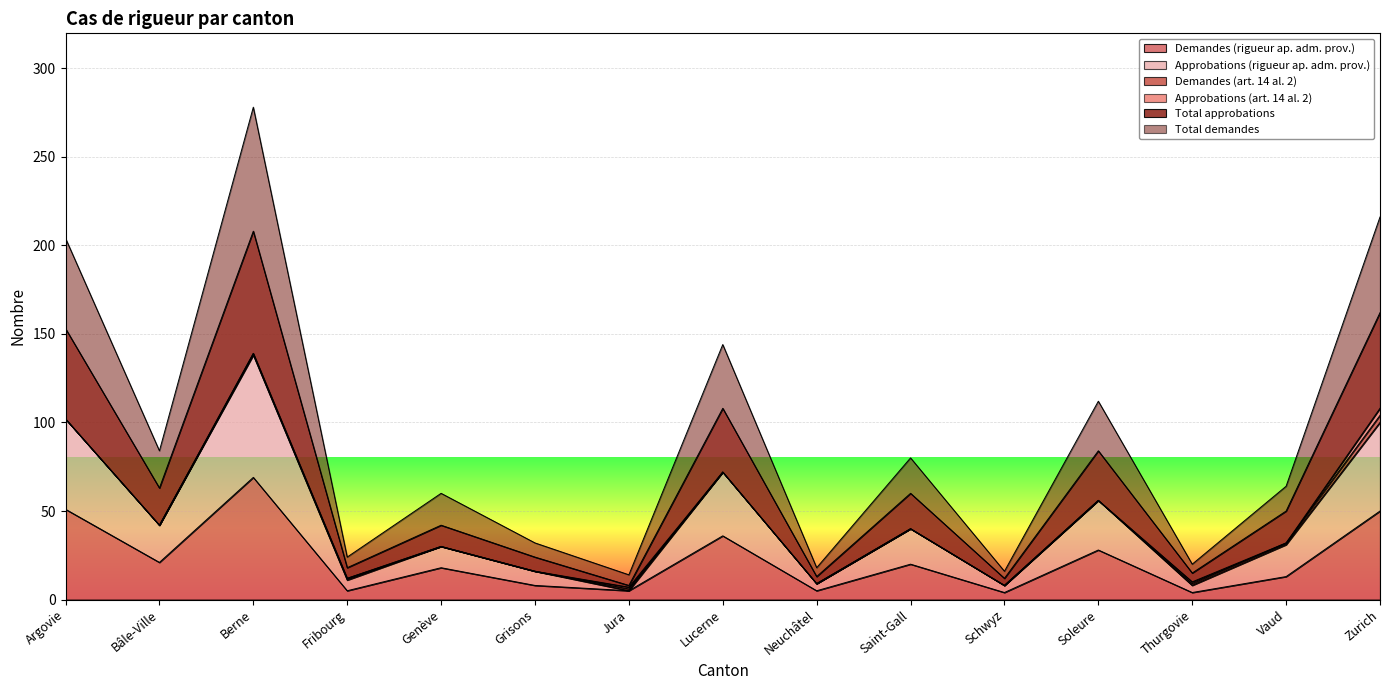

At which label does Demandes (rigueur ap. adm. prov.) reach its peak?

Berne